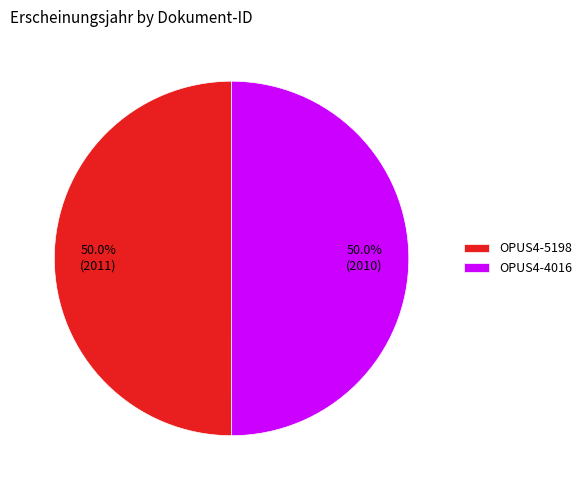

True or false: OPUS4-4016 accounts for 60% of the total.

False